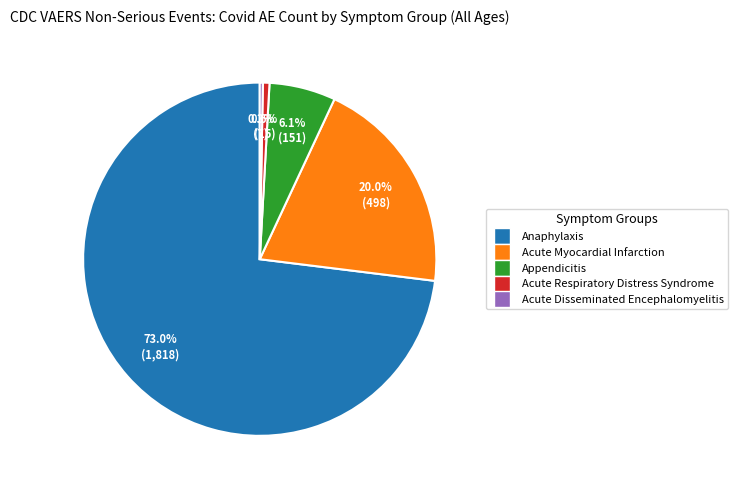

How many segments does this pie chart have?

5